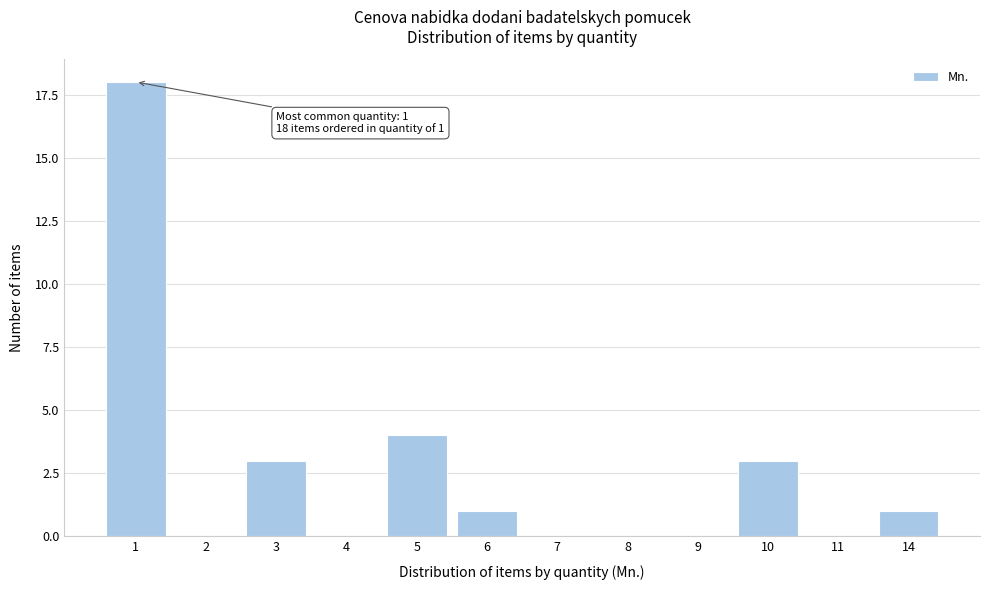

Reading left to right, what are all the values shown in this chart?

1=18	2=0	3=3	4=0	5=4	6=1	7=0	8=0	9=0	10=3	11=0	14=1